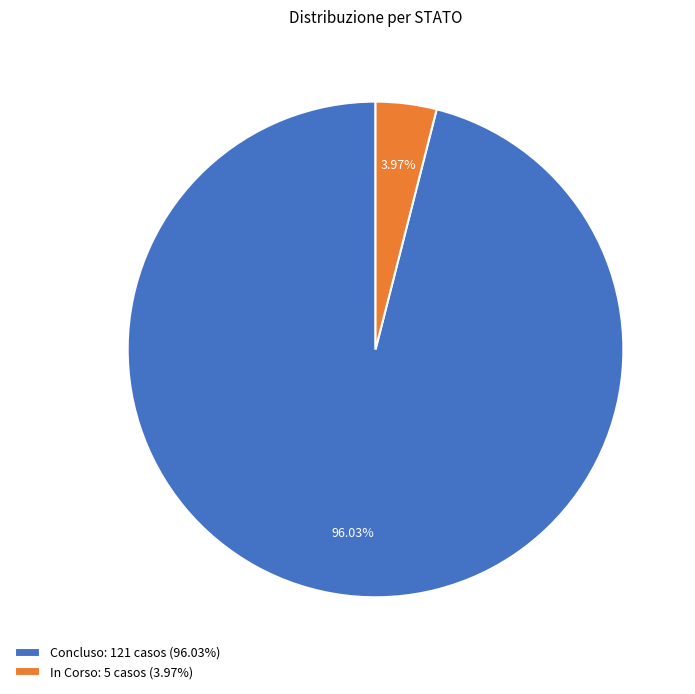

Do Concluso: 121 casos (96.03%) and In Corso: 5 casos (3.97%) together represent more than half of the pie?

Yes